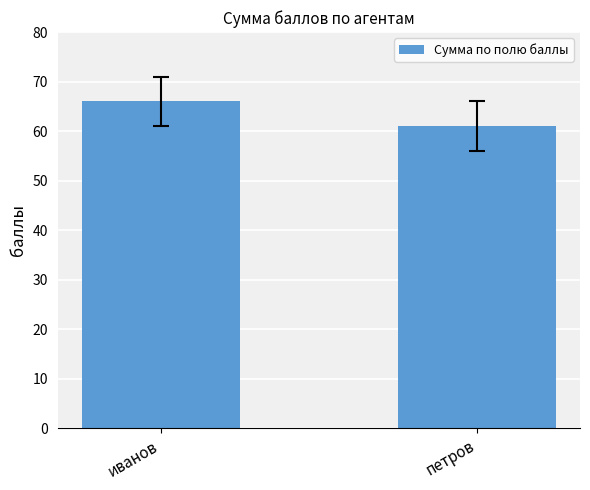

Reading left to right, what are all the values shown in this chart?

иванов=66	петров=61